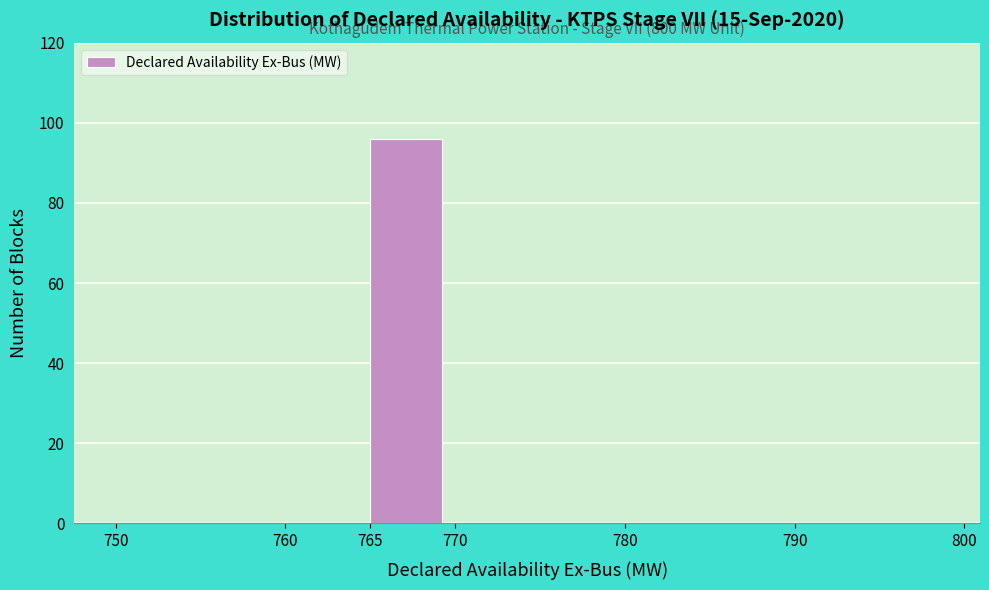

Which range on the x-axis has the tallest bar?

765 to 770